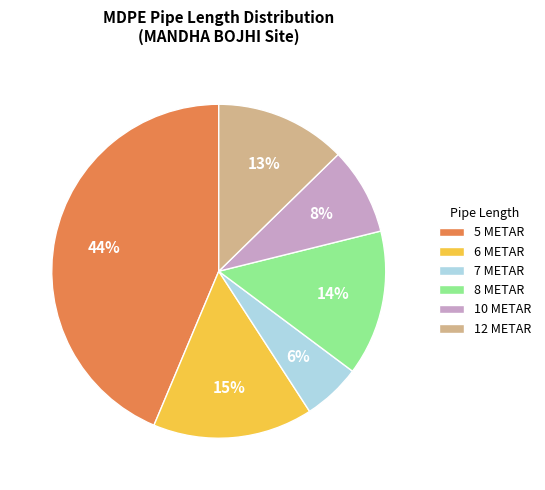

What percentage is the 7 METAR slice, to the nearest percent?

6%